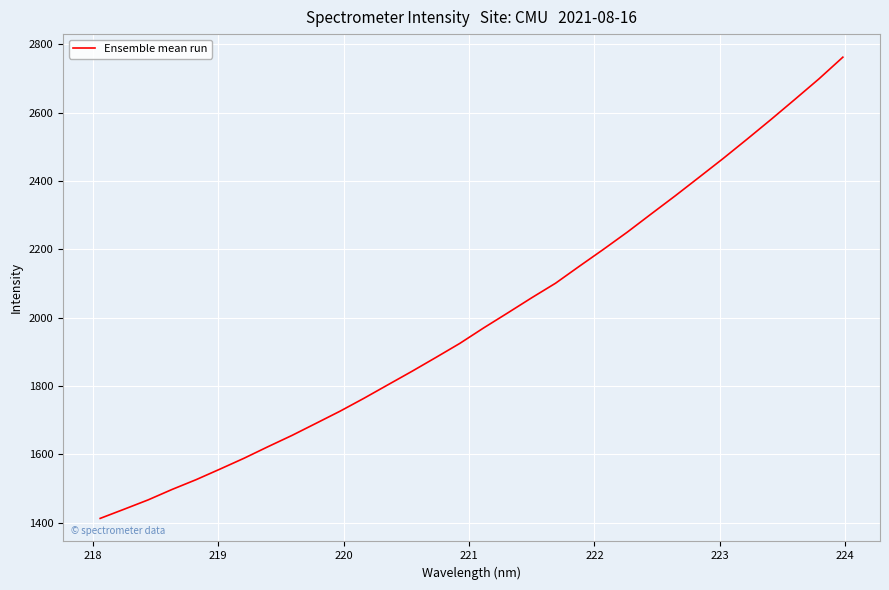

How many values are below 1970?

16